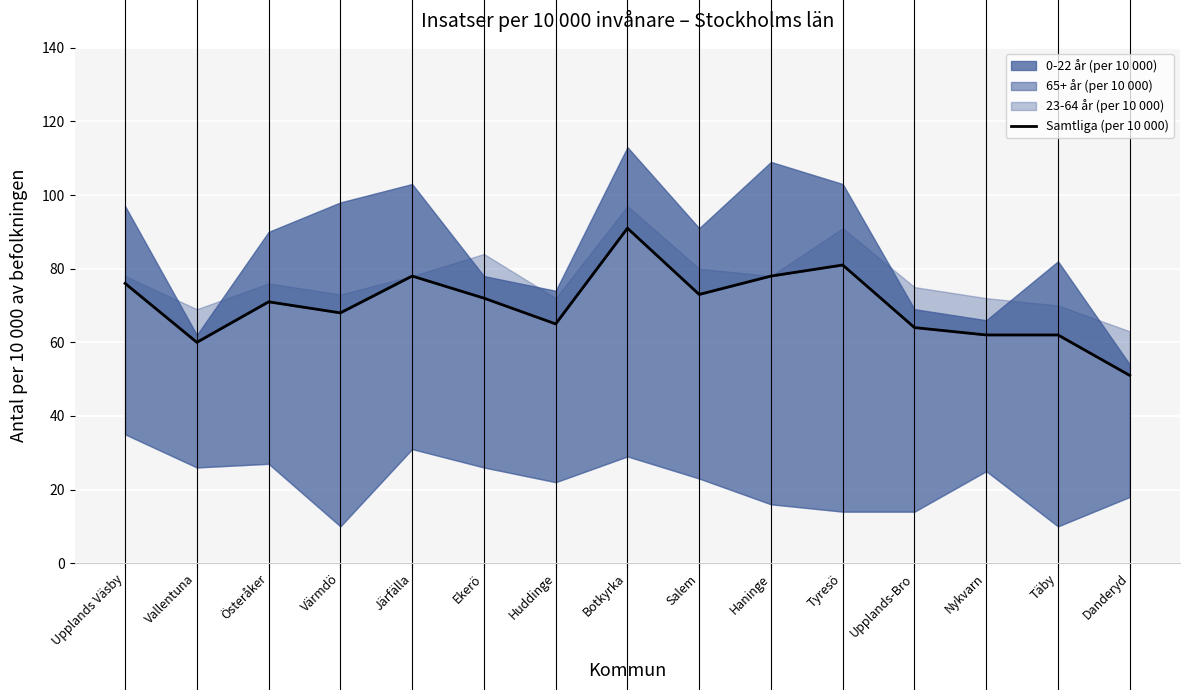

At which category does the chart reach its minimum across all series?

Danderyd